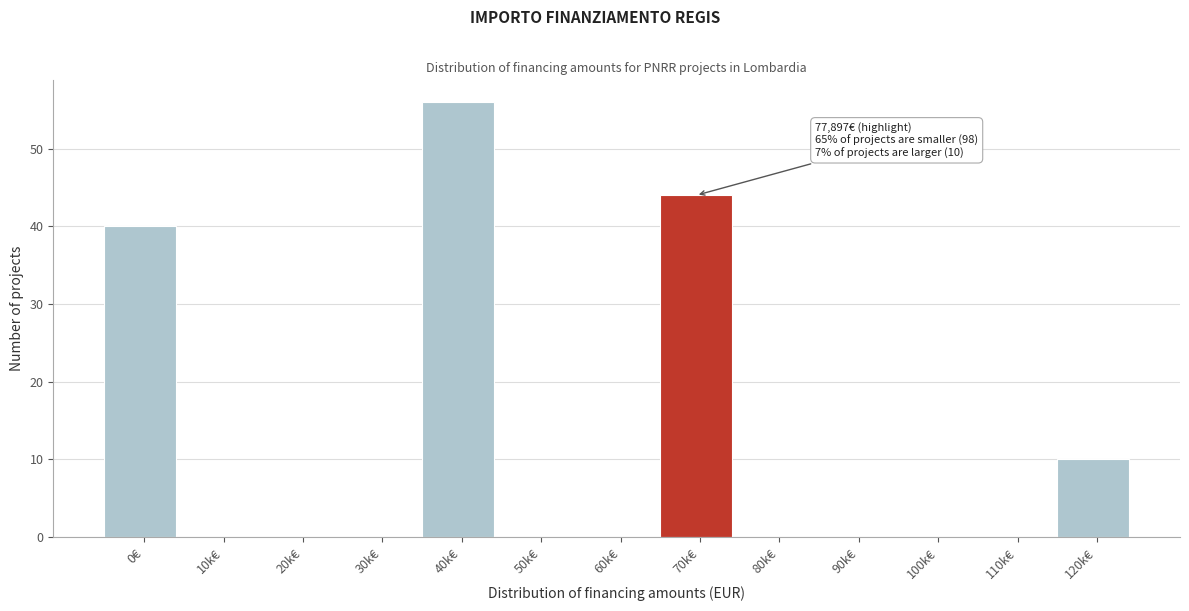

Reading left to right, transcribe all the data shown in this chart.

0€=40	10k€=0	20k€=0	30k€=0	40k€=56	50k€=0	60k€=0	70k€=44	80k€=0	90k€=0	100k€=0	110k€=0	120k€=10